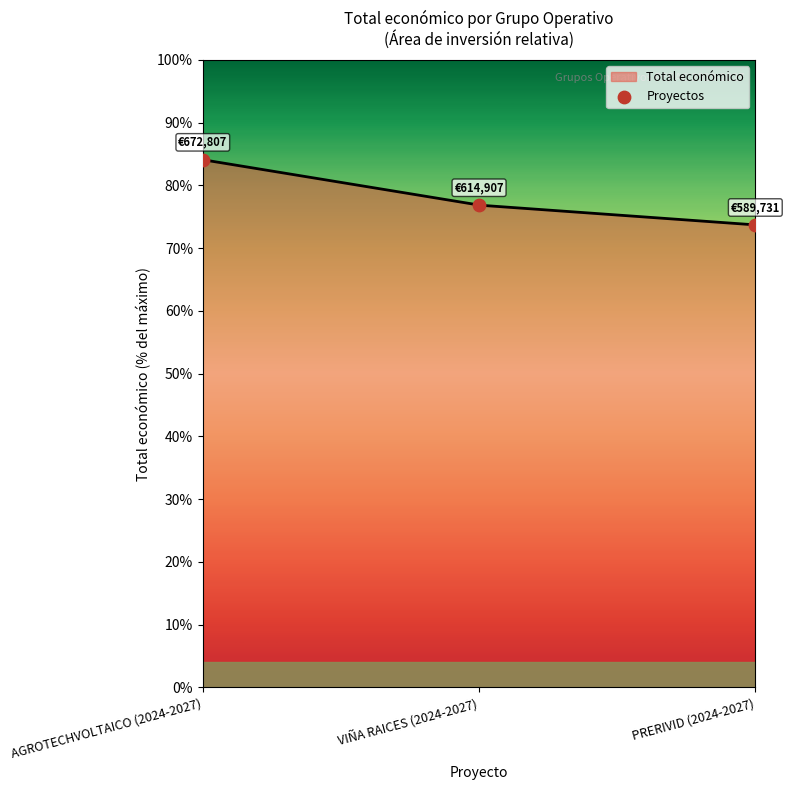

Which has a higher value, AGROTECHVOLTAICO (2024-2027) or PRERIVID (2024-2027)?

AGROTECHVOLTAICO (2024-2027)